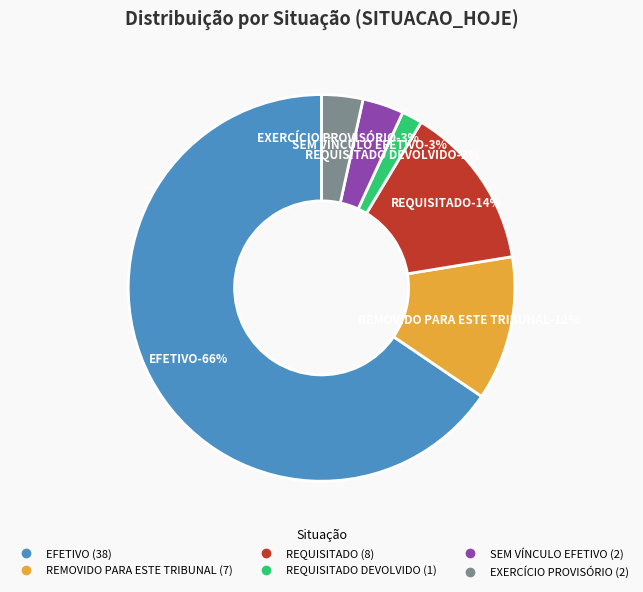

Count the number of slices in the pie.

6